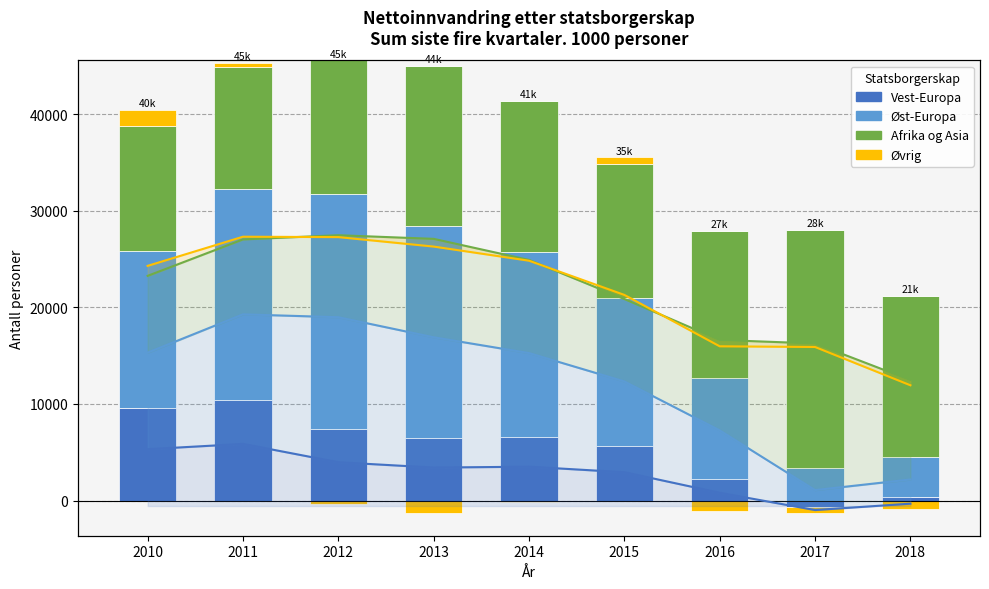

Does the chart contain any negative values?

No